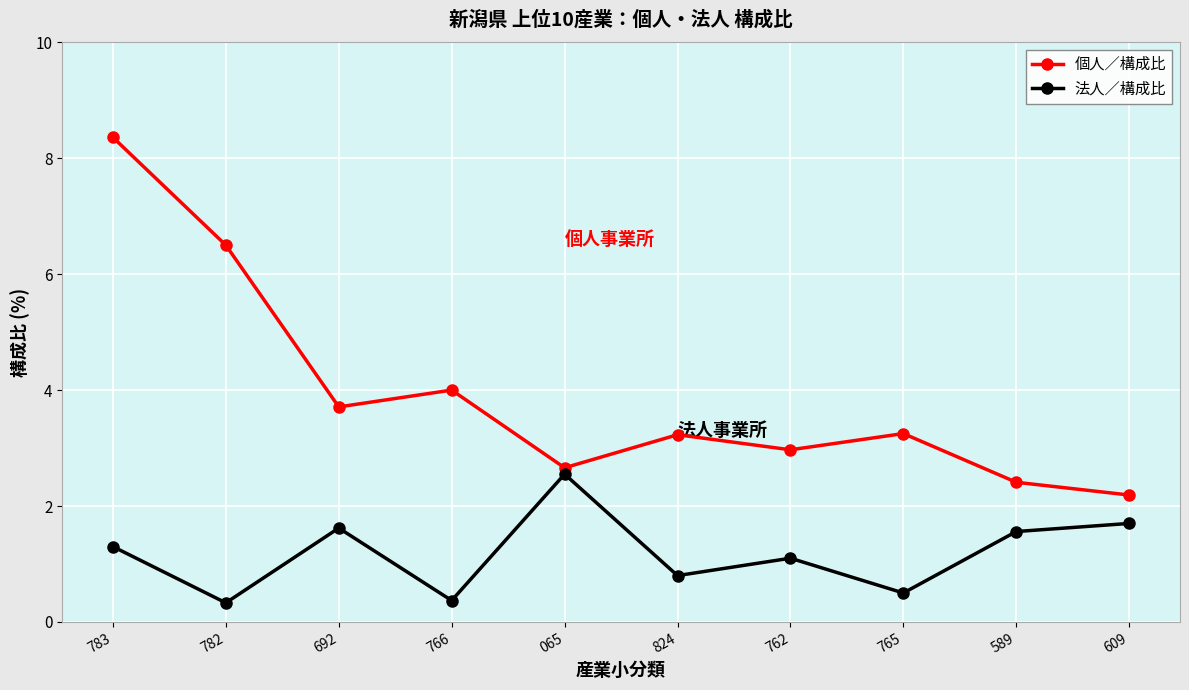

What are all the series names shown in the legend?

個人／構成比, 法人／構成比